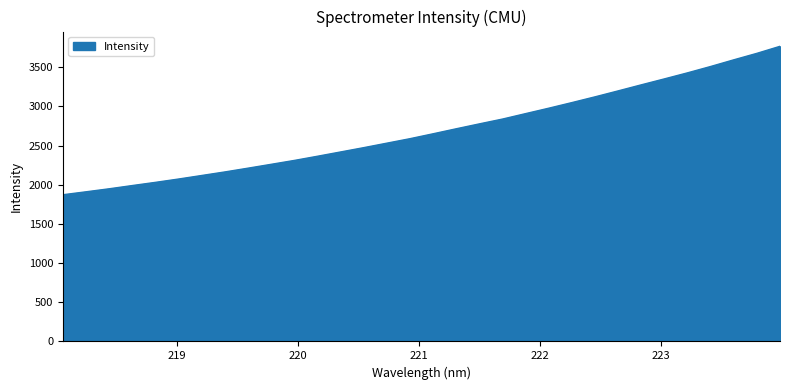

What is the greatest value displayed?

3768.0